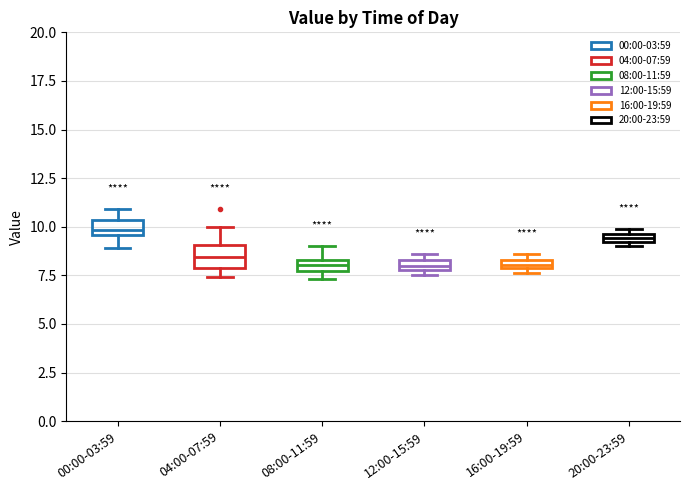

Where does the upper whisker of the box for 08:00-11:59 end on the y-axis? The values are not printed on the chart, so give them approximately, as read against the axis.

9.0